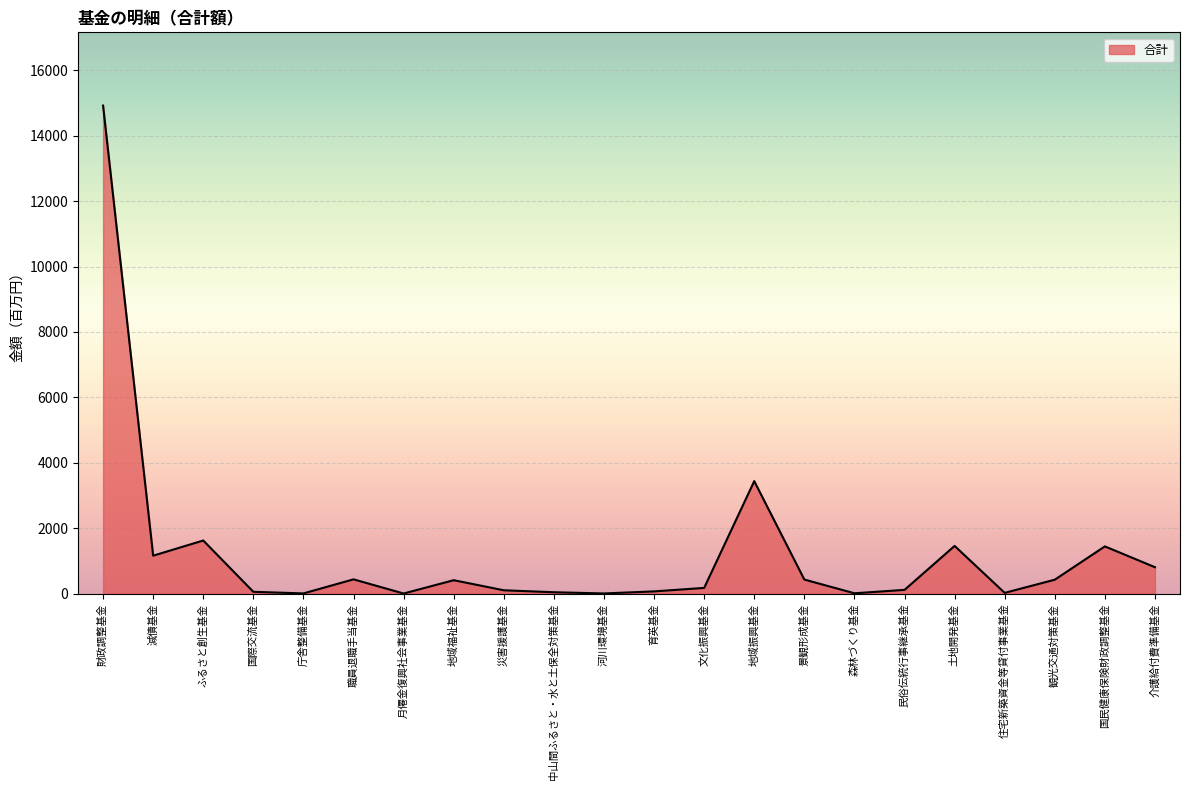

Between 森林づくり基金 and 職員退職手当基金, which is larger?

職員退職手当基金